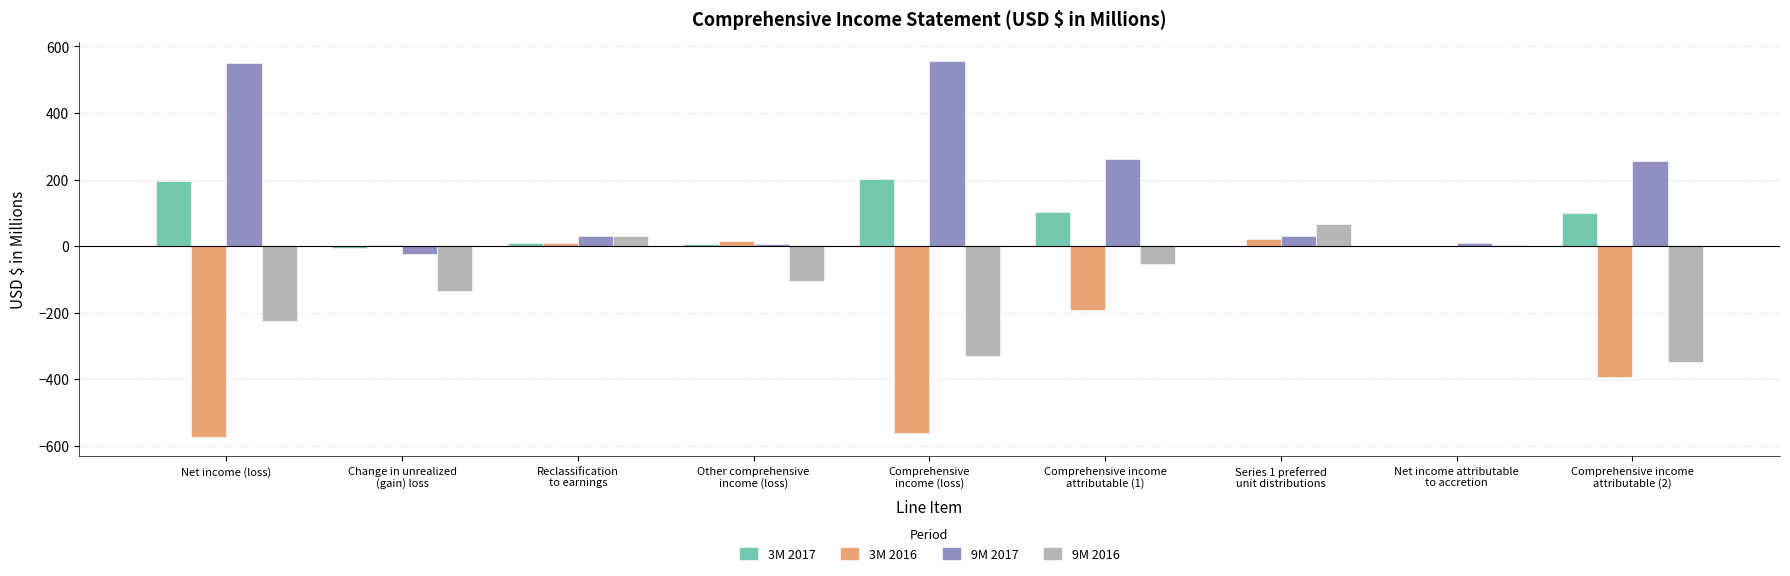

Are the bars grouped side by side (vs. stacked)?

Yes